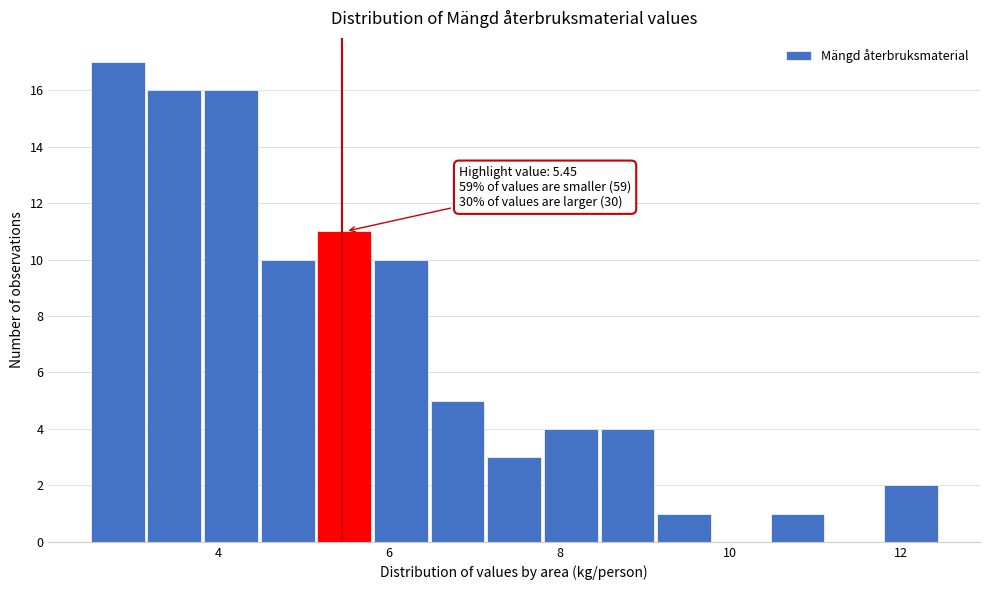

Around what value on the x-axis is the tallest bar? Give the approximate position of its centre, as read against the axis.

2.8